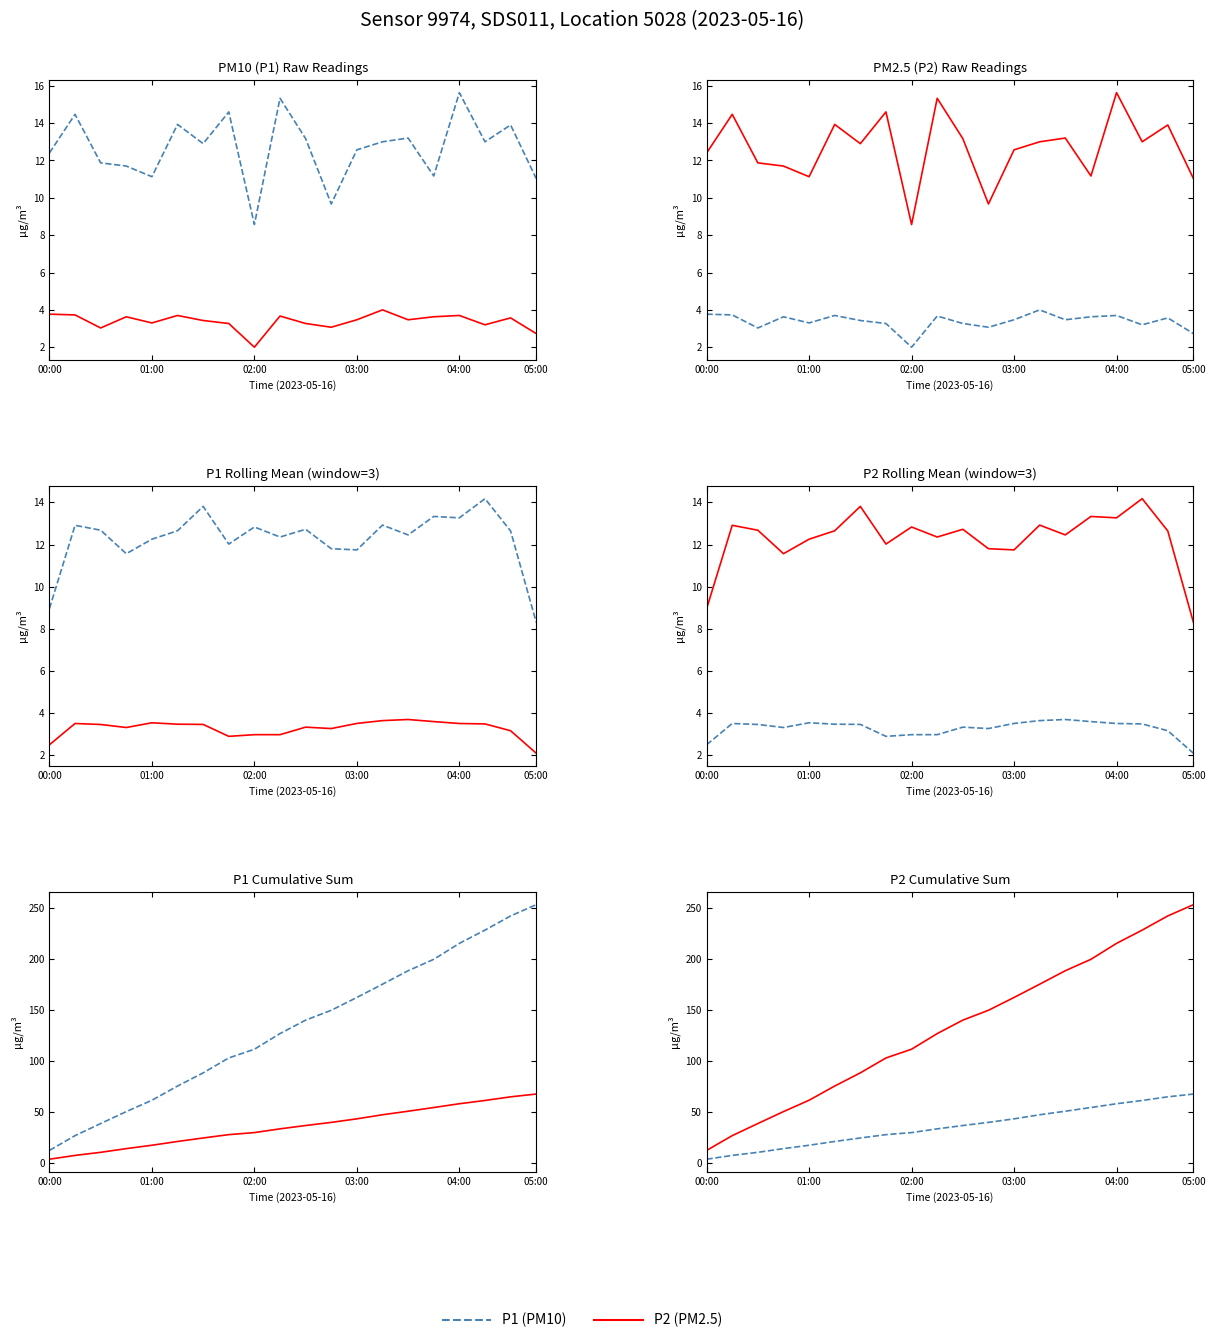

Which series has the widest spread of values?

P2 (PM2.5)